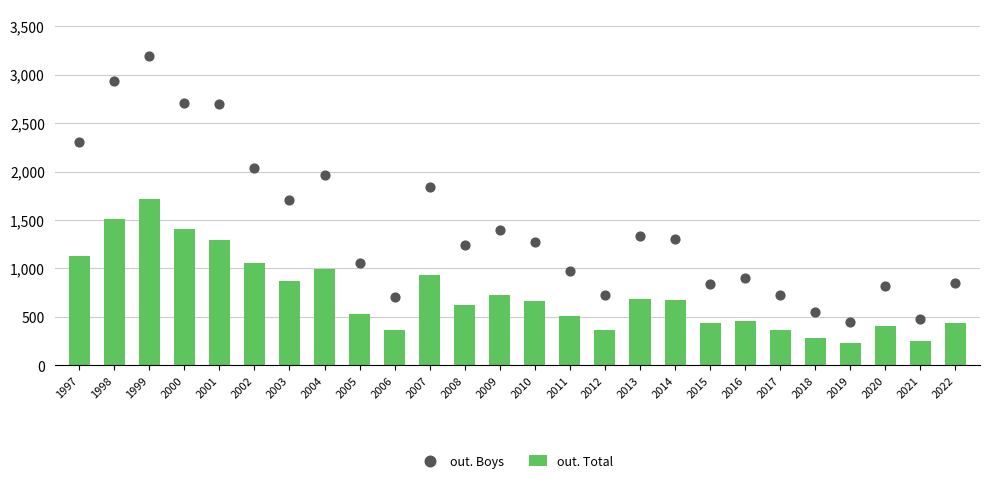

Which series has the largest total across all categories?

out. Boys